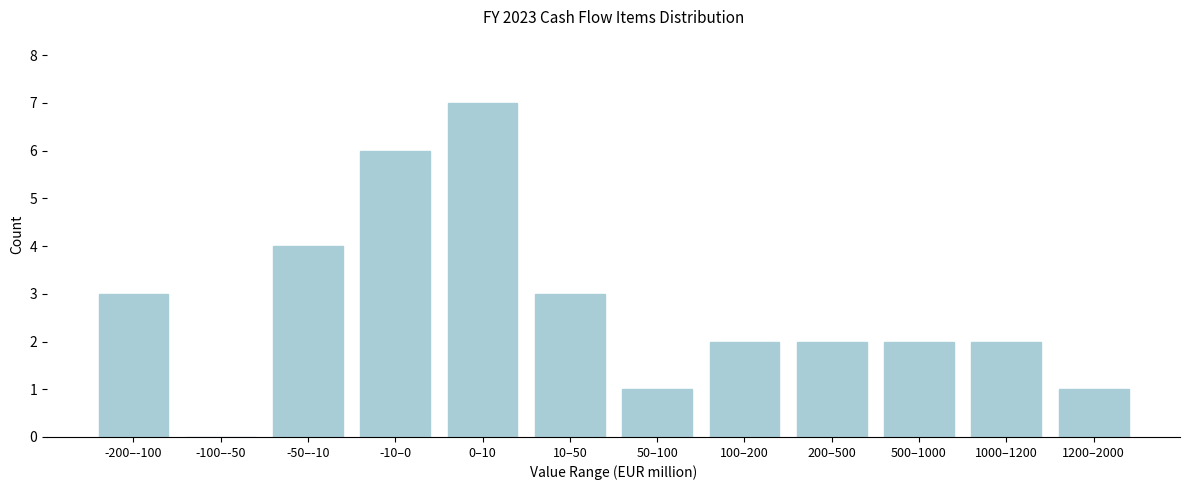

Reading right to left, what are all the values shown in this chart?

1200–2000=1	1000–1200=2	500–1000=2	200–500=2	100–200=2	50–100=1	10–50=3	0–10=7	-10–0=6	-50–-10=4	-100–-50=0	-200–-100=3